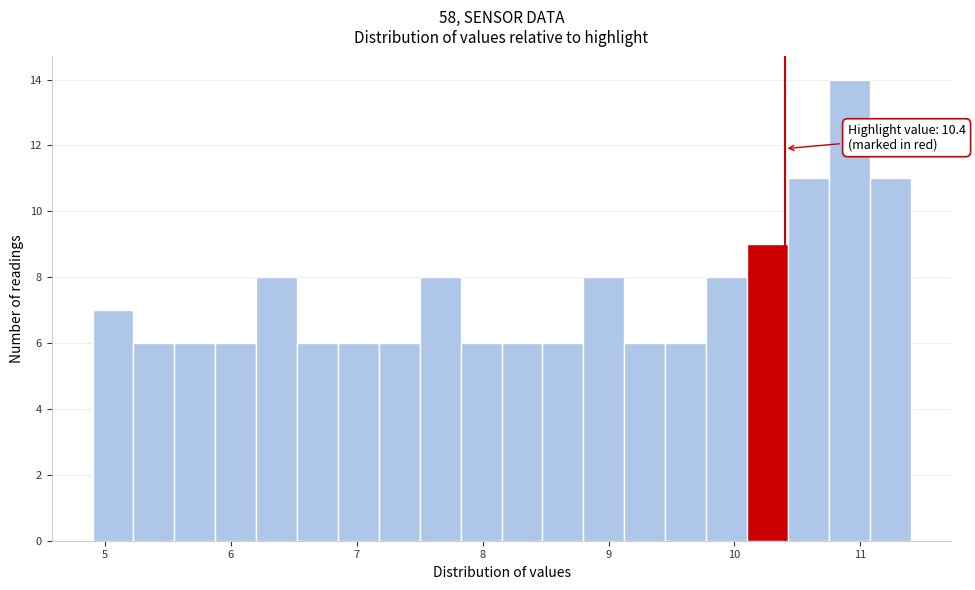

Read against the x-axis, roughly where is the centre of the tallest bar?

10.9